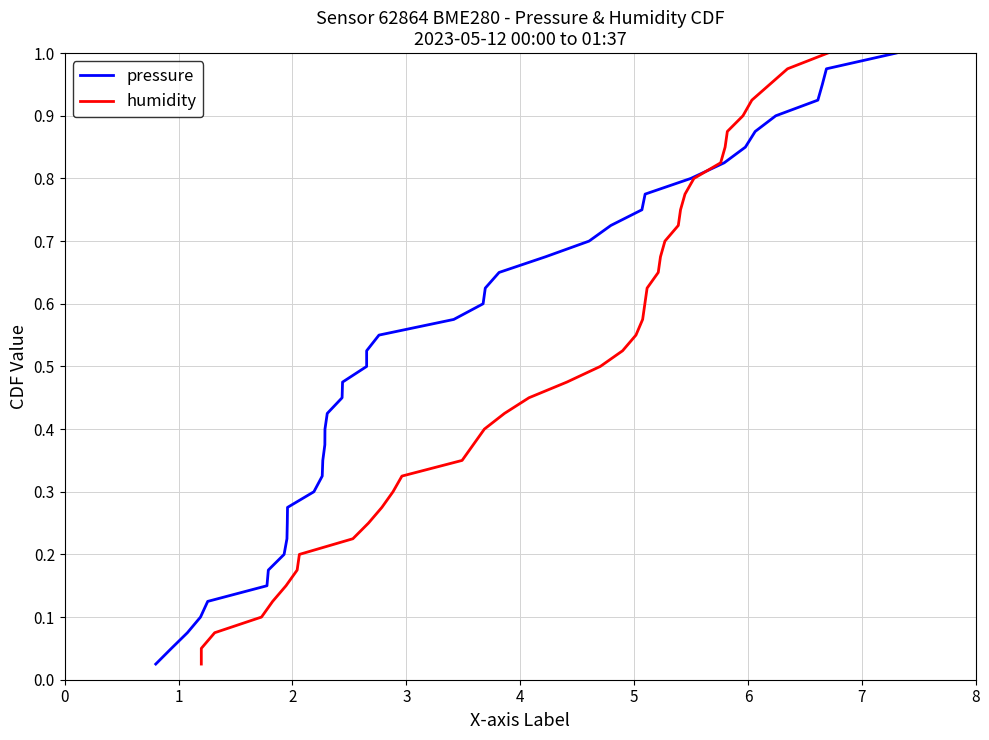

Which series has the largest total across all categories?

pressure